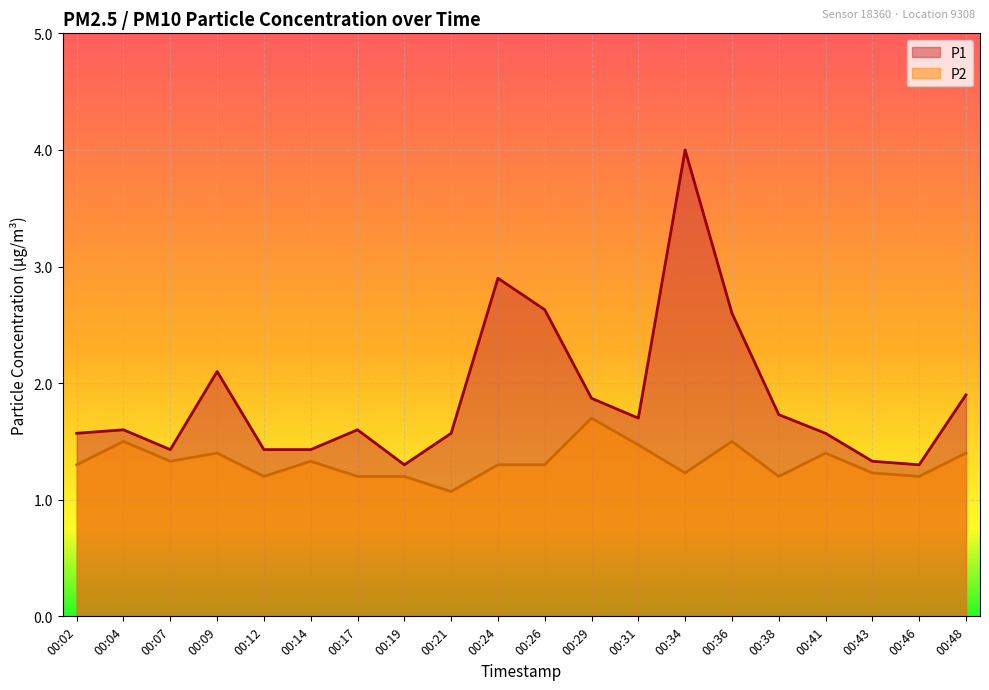

True or false: P2 has a value of 1.1 at 00:21.

True